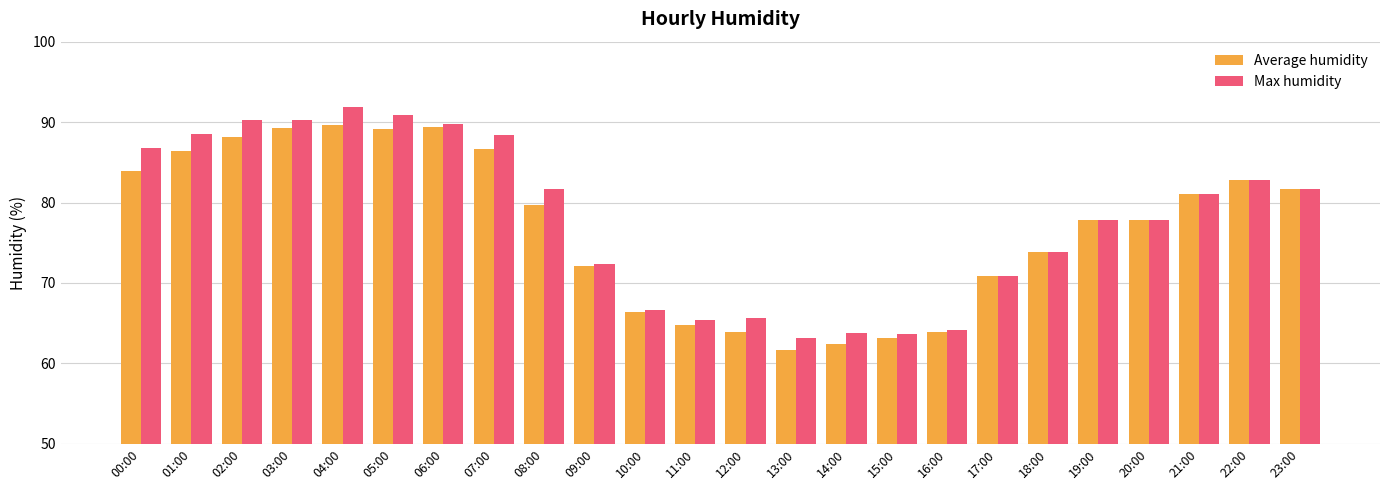

At which label does Average humidity first exceed 79?

00:00